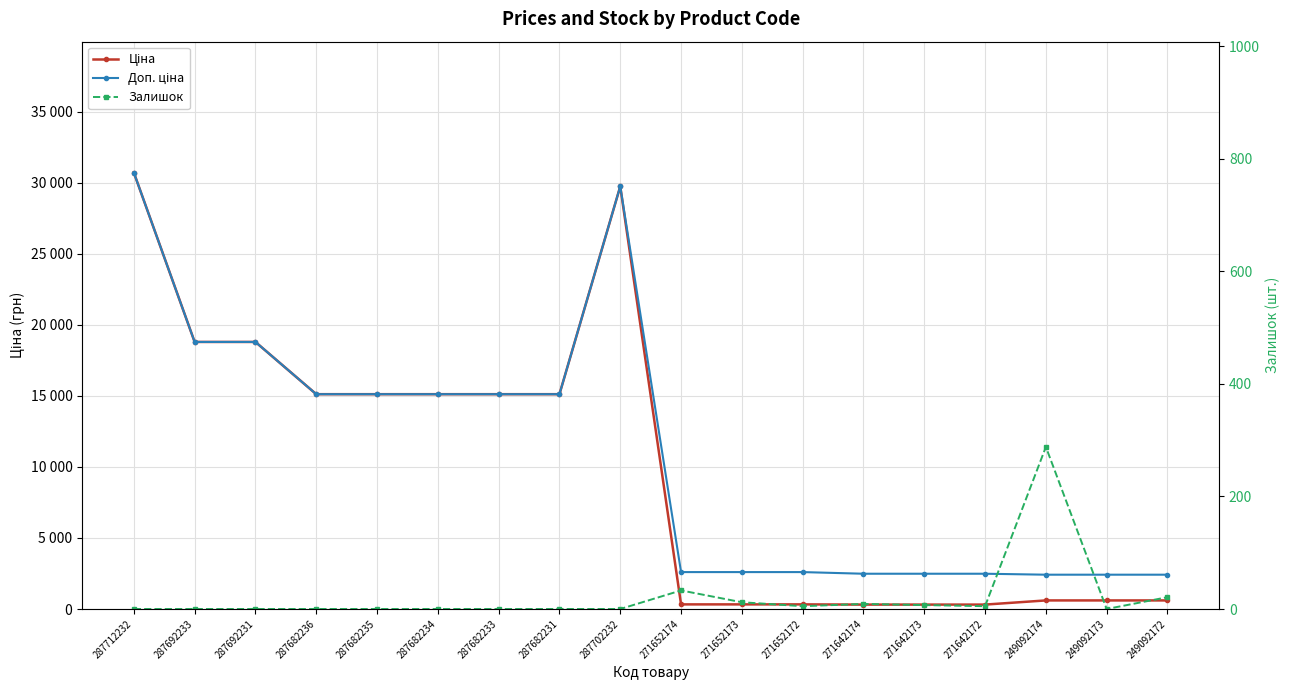

What is the value of the Ціна point at the 3rd from the left?

18796.8